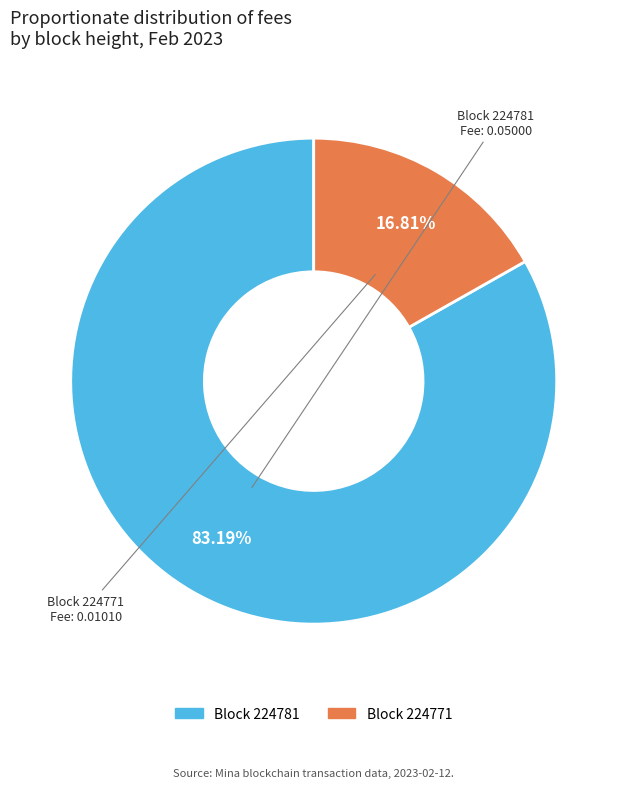

Is there any slice that represents more than half of the pie?

Yes